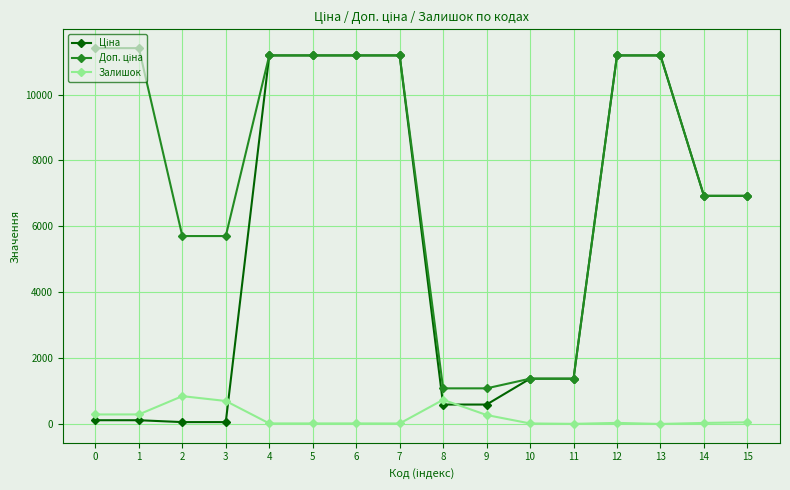

What is the value of the Залишок point at the 9th from the left?

735.0